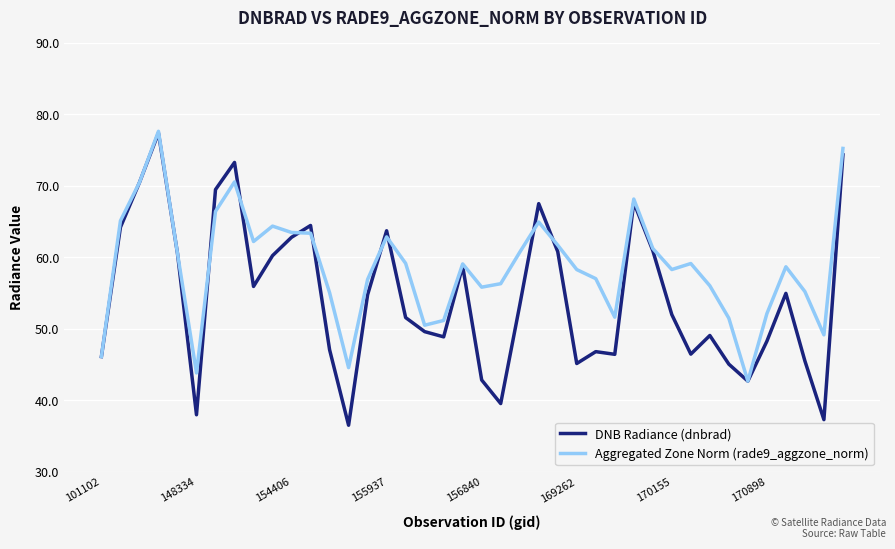

List the series in order of their overall mean, lowest first.

DNB Radiance (dnbrad), Aggregated Zone Norm (rade9_aggzone_norm)